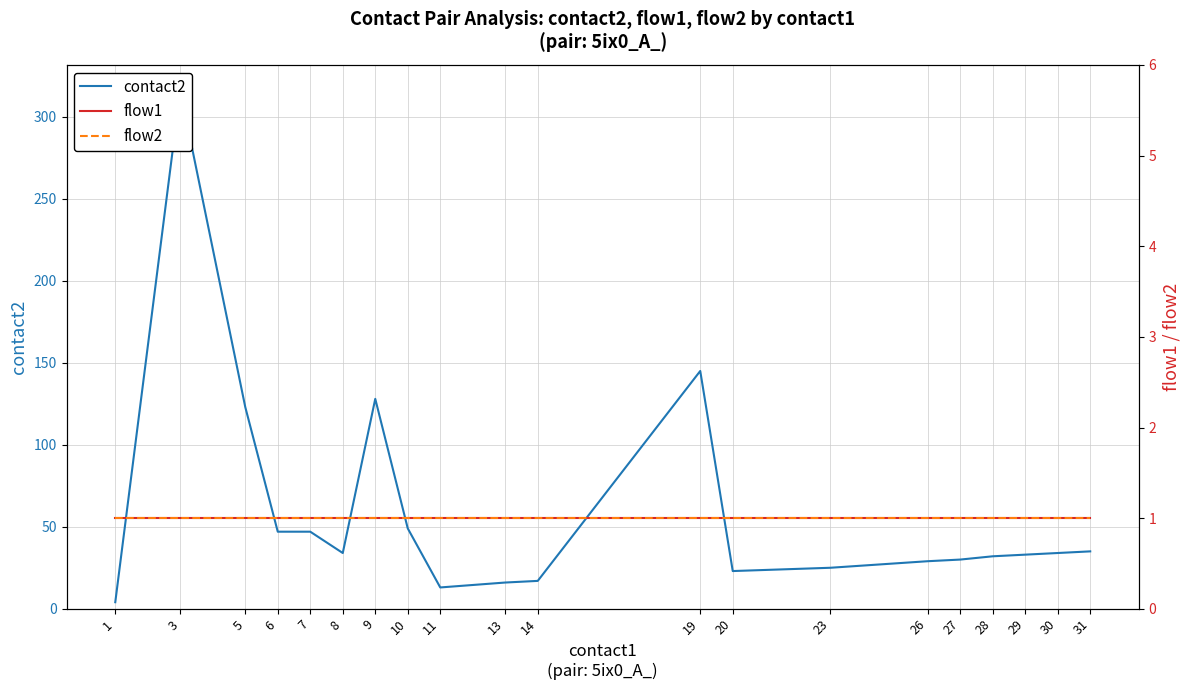

Between 1 and 10, which series saw the biggest shift?

contact2